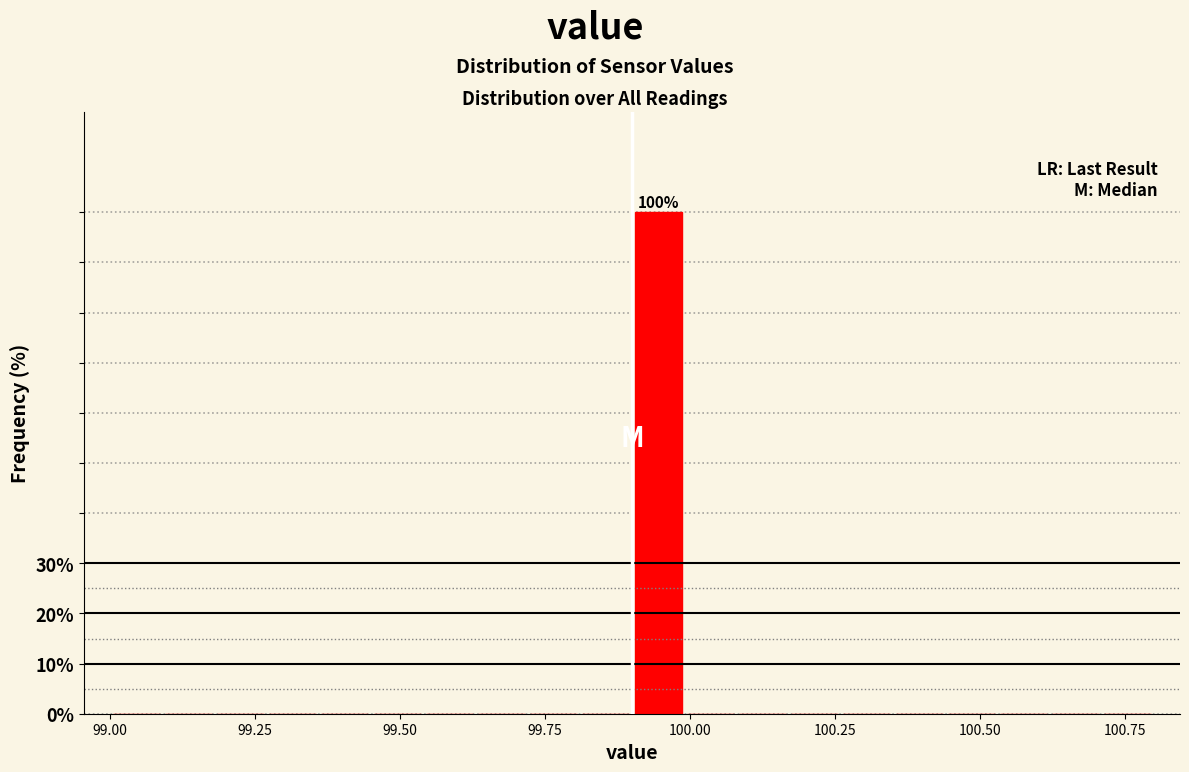

Read against the x-axis, roughly where is the centre of the tallest bar?

99.95